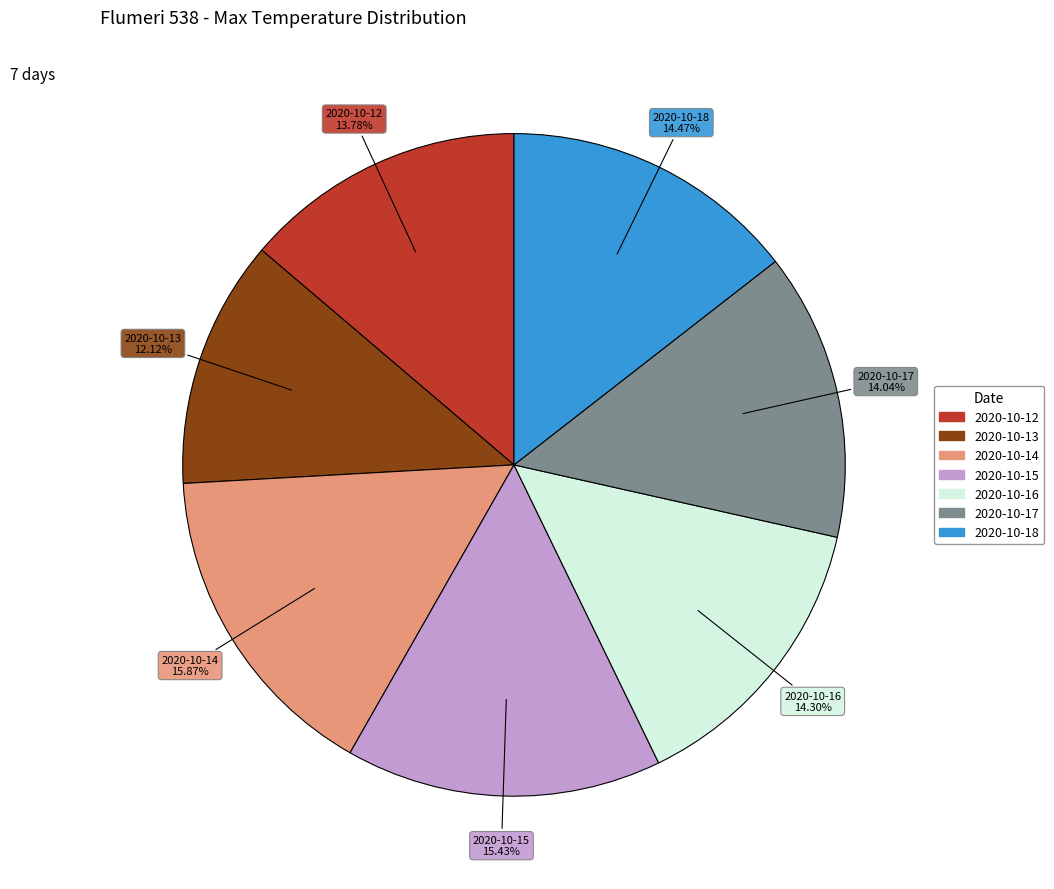

True or false: 2020-10-14 accounts for 9% of the total.

False